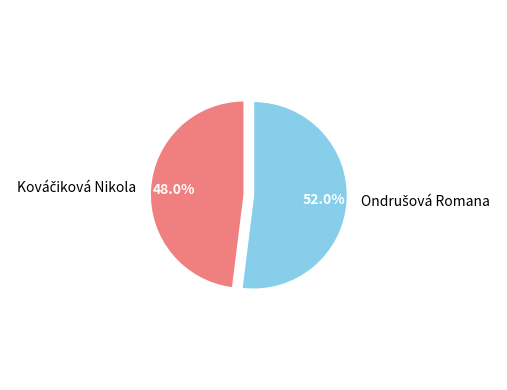

Which slice is the largest?

Ondrušová Romana